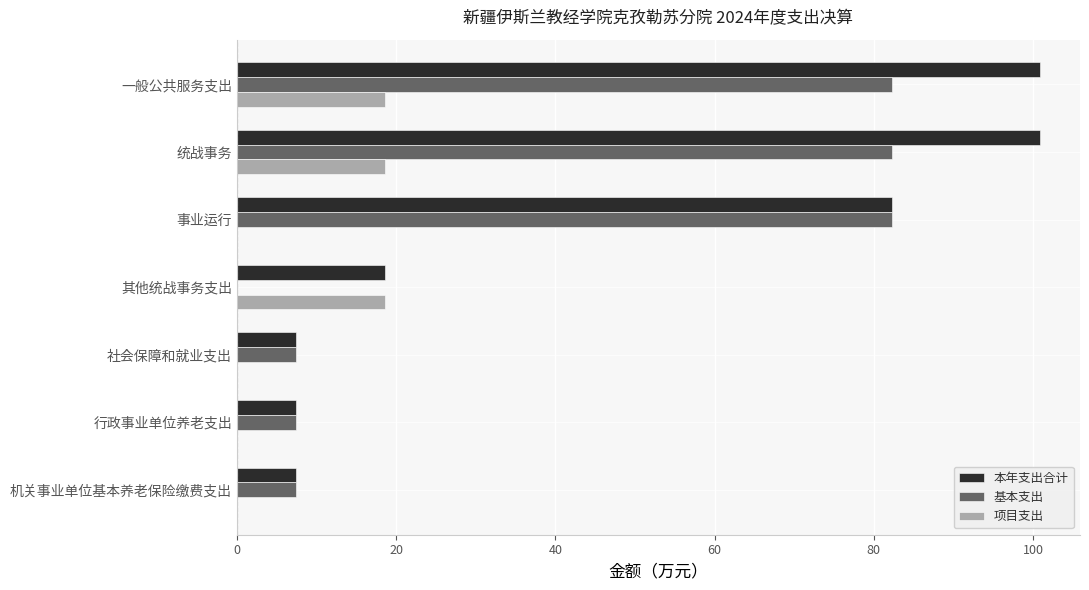

True or false: 项目支出 has a value of 9.6 at 机关事业单位基本养老保险缴费支出.

False